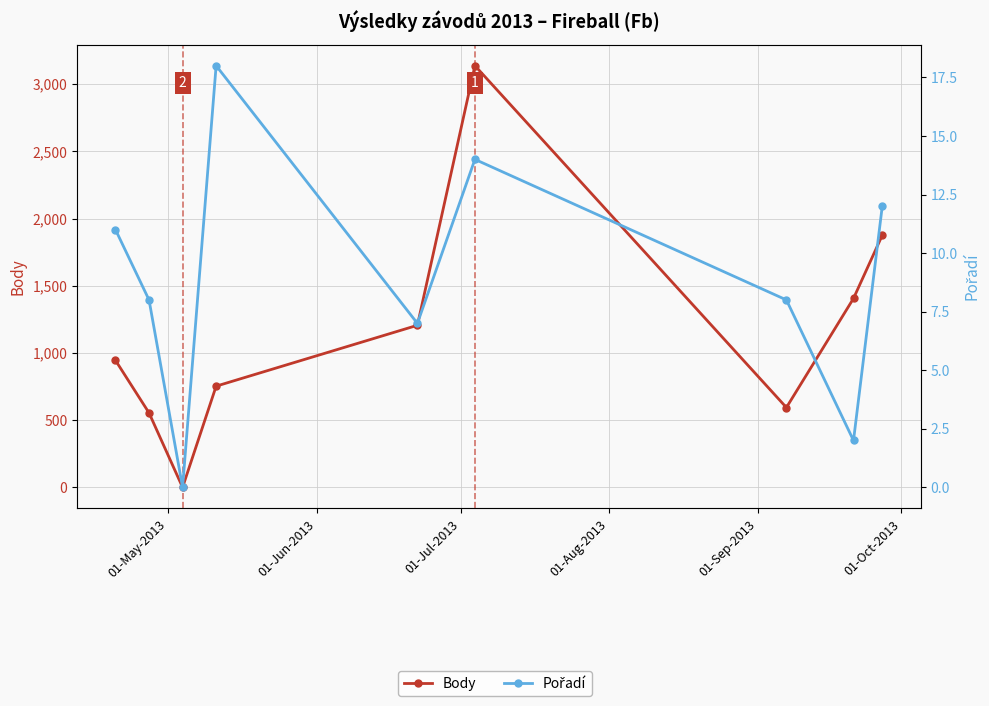

What is the maximum value shown in the chart?

3138